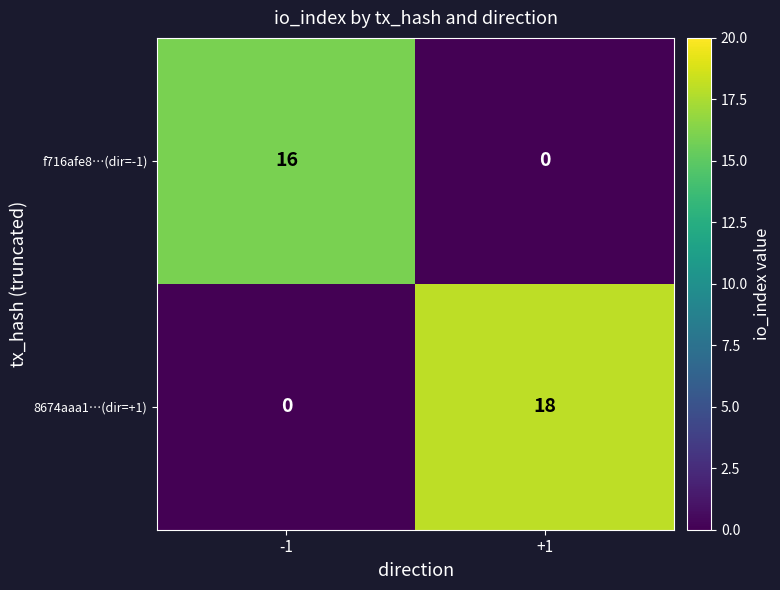

Is it true that f716afe8…(dir=-1) equals 0 at +1?

True